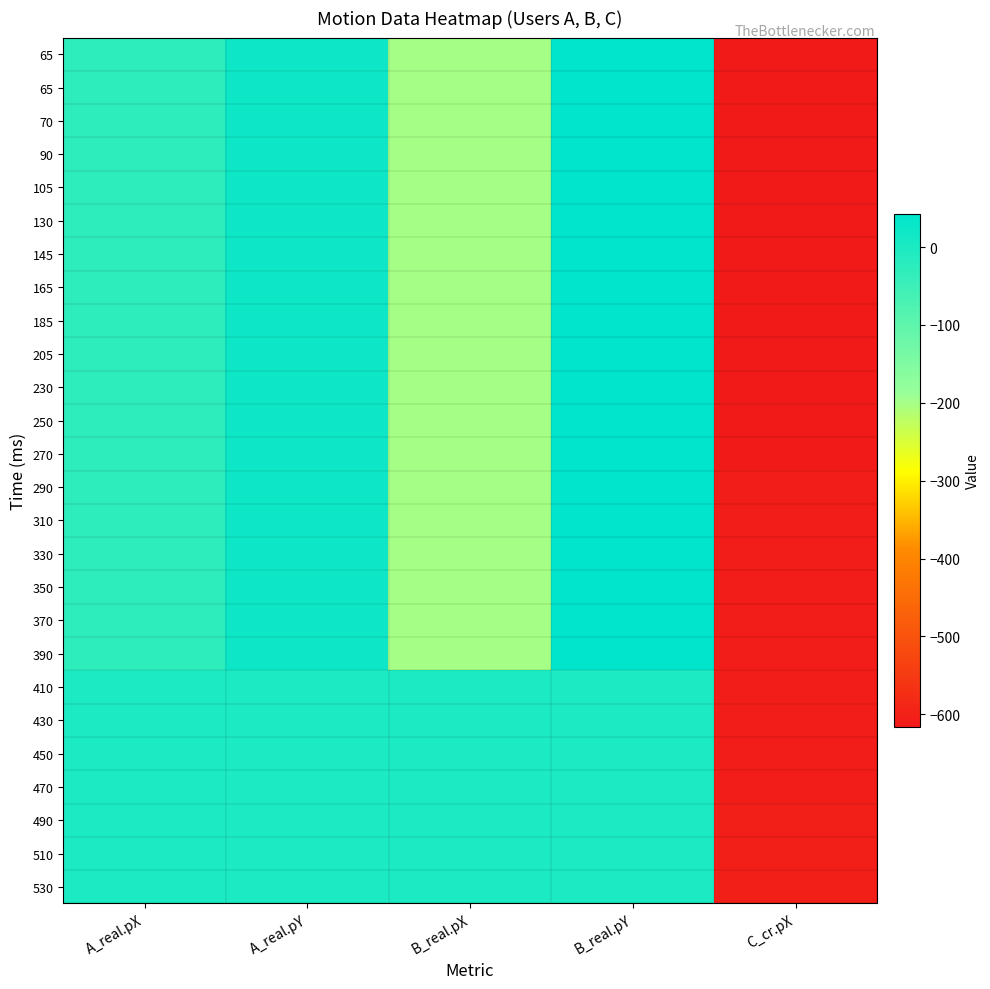

Between B_real.pX and A_real.pY, which is larger?

A_real.pY